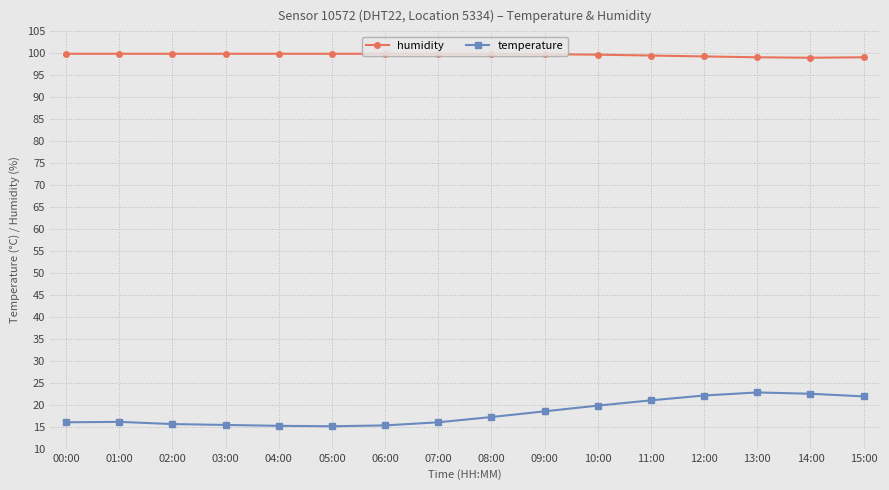

Which series has the widest spread of values?

temperature